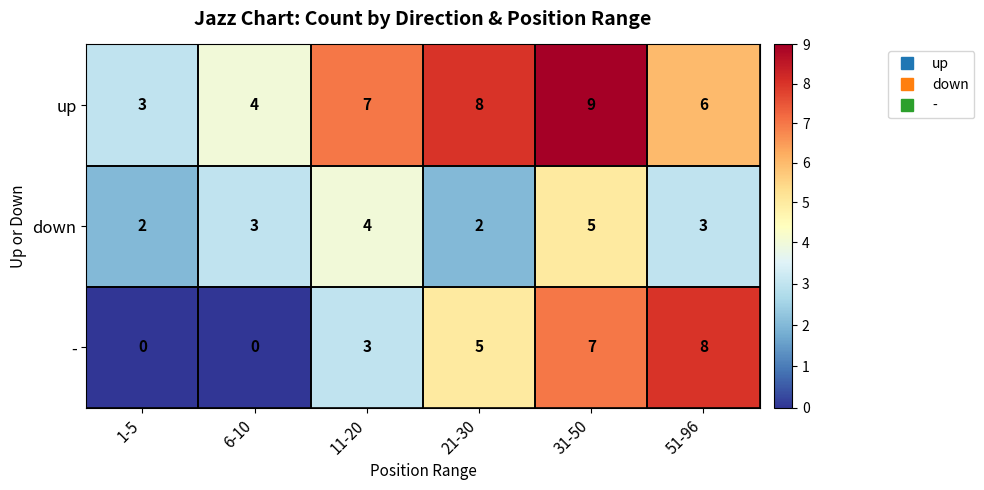

True or false: down has a value of 1 at 1-5.

False